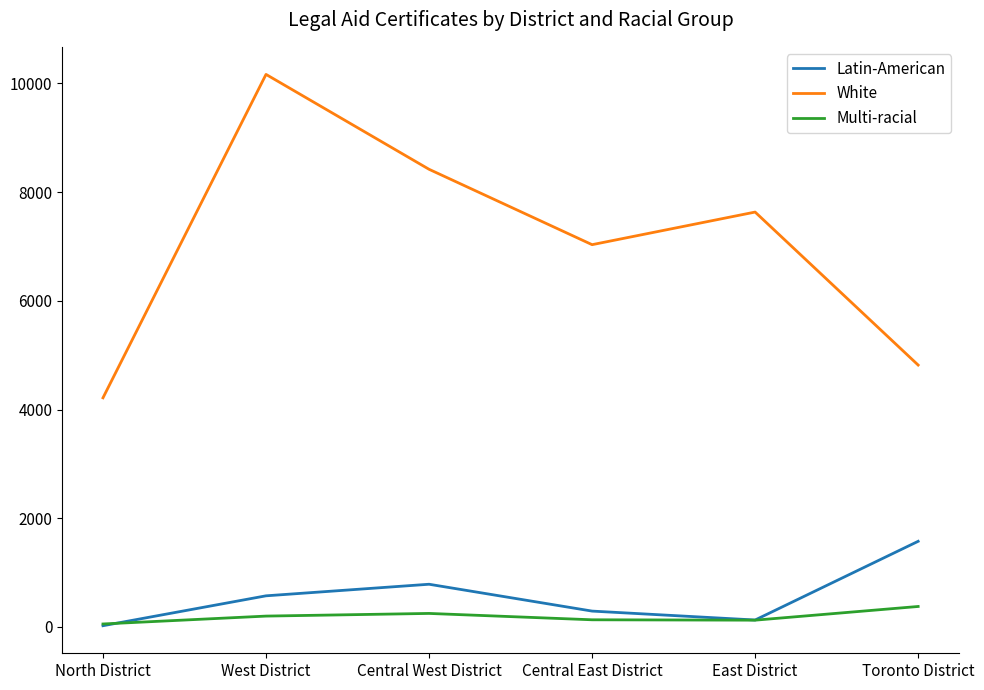

After their last crossing, which series has the higher values: Multi-racial or Latin-American?

Latin-American